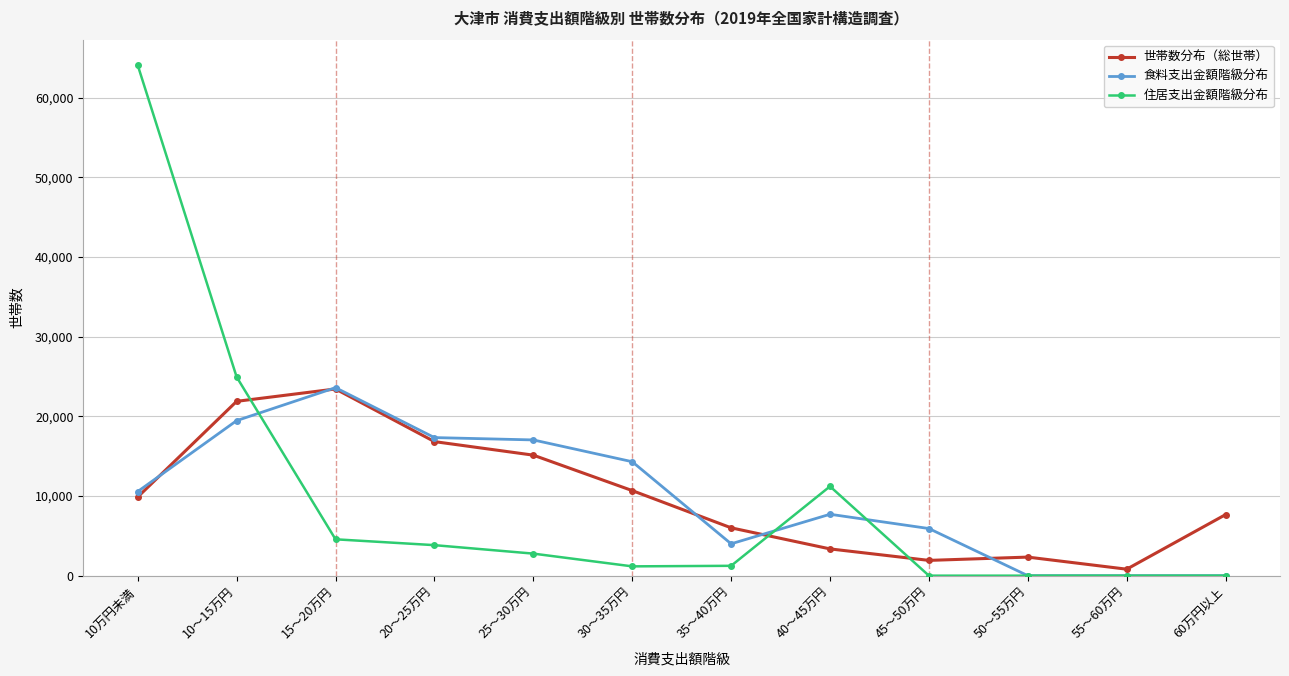

Where does the 住居支出金額階級分布 series first go above 2766?

10万円未満